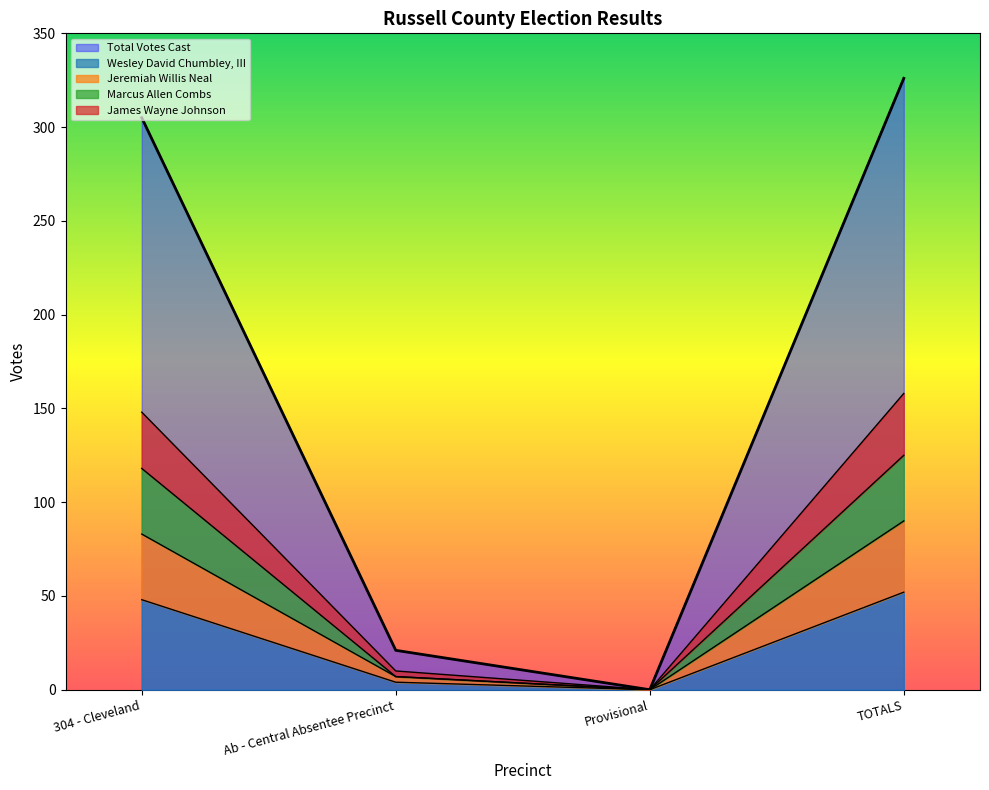

At how many categories does at least one series exceed 231?

2